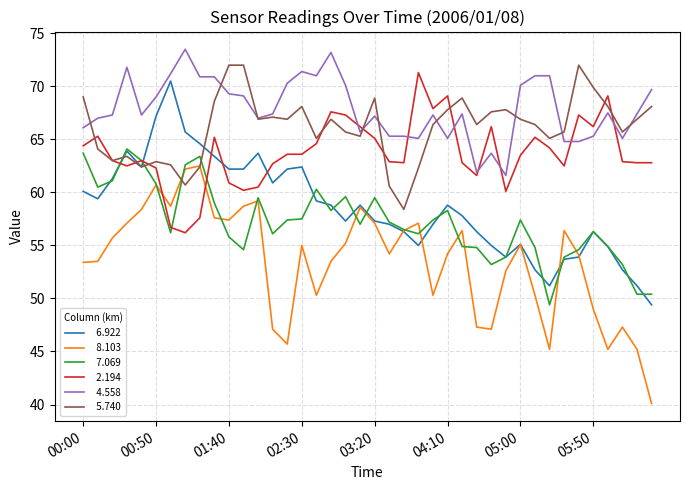

What is the maximum value shown in the chart?

73.5